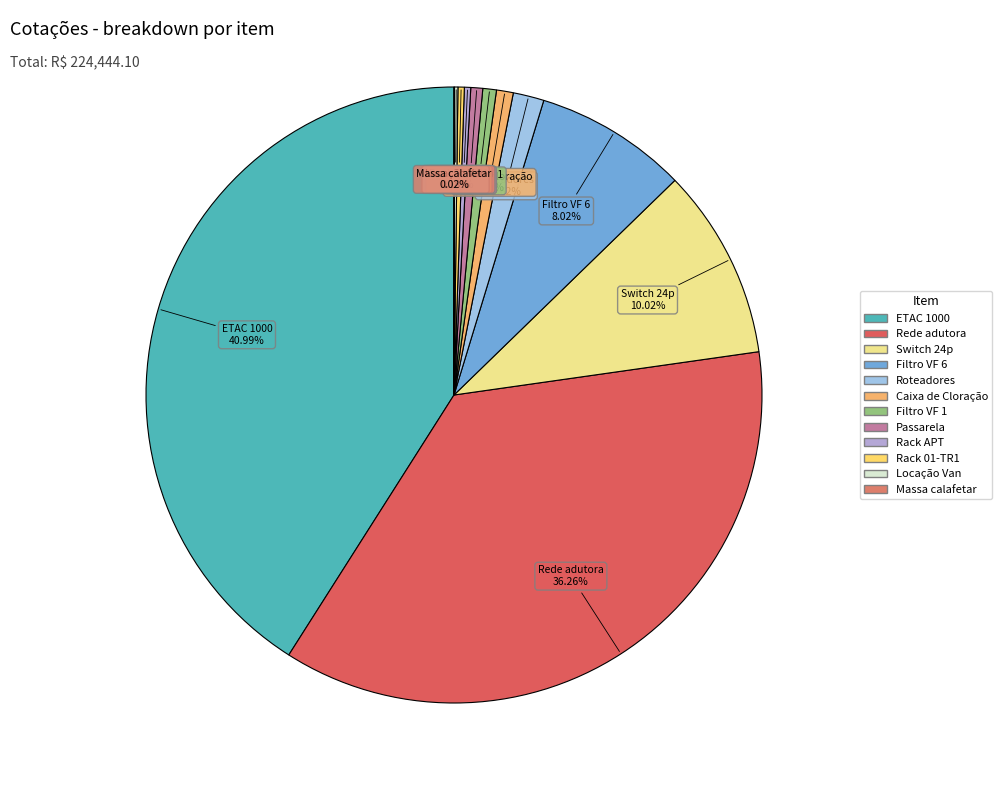

Which category has the biggest portion of the pie?

ETAC 1000